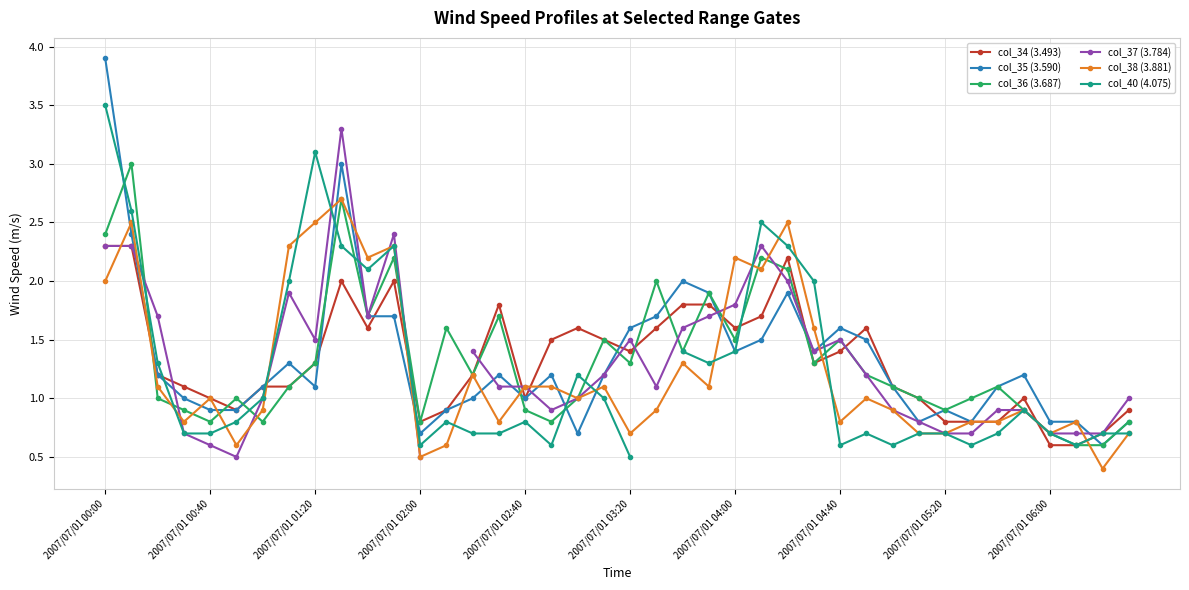

What is the greatest value displayed?

3.9